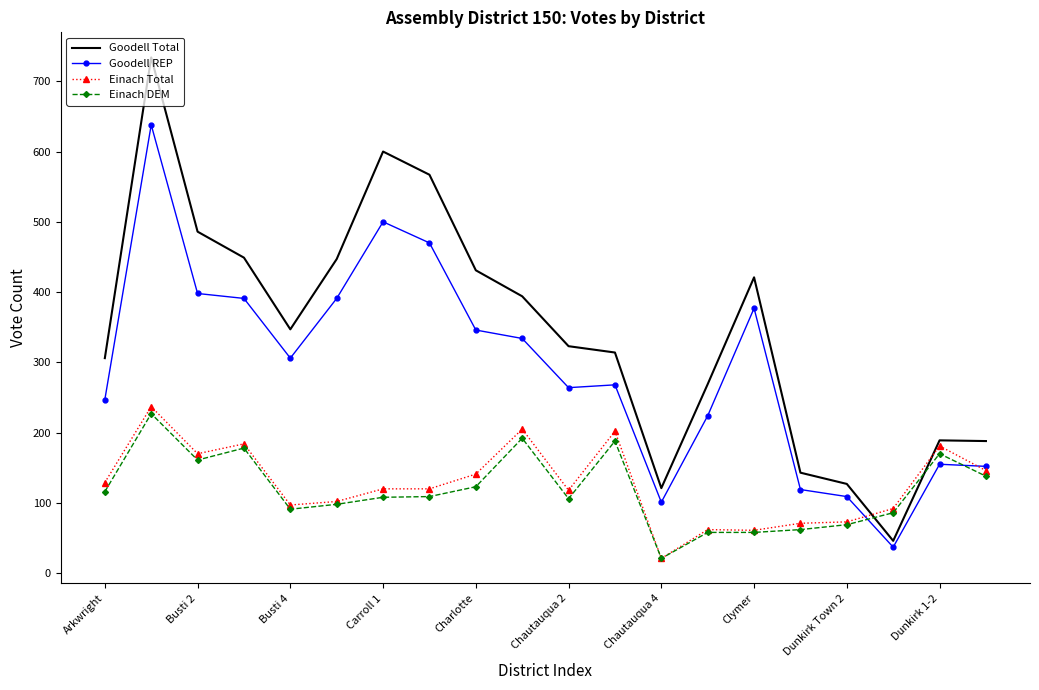

Rank the series by their maximum value, from lowest to highest.

Einach DEM, Einach Total, Goodell REP, Goodell Total